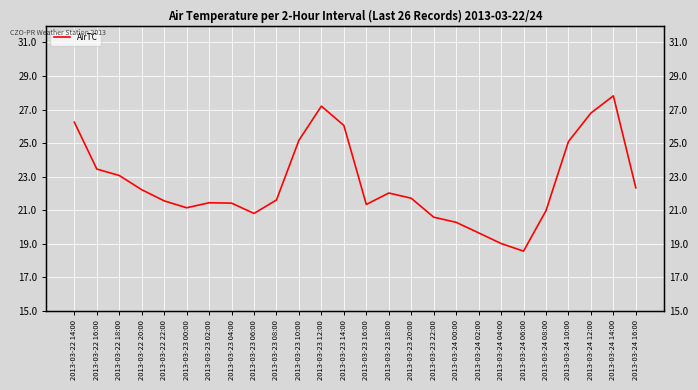

How many data points are less than 21?

7